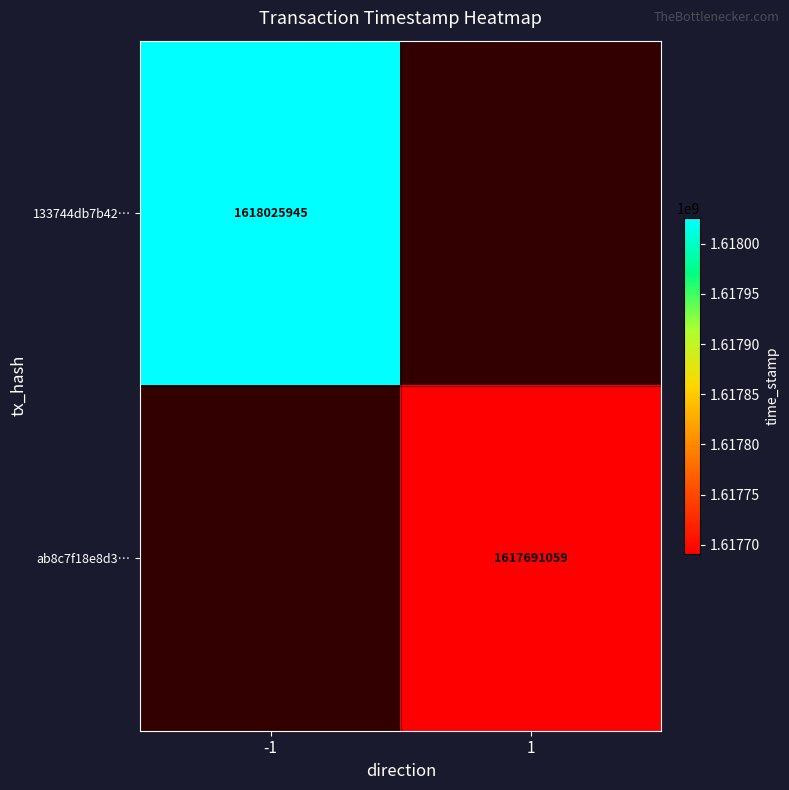

What is the smallest value displayed?

1617691059.0